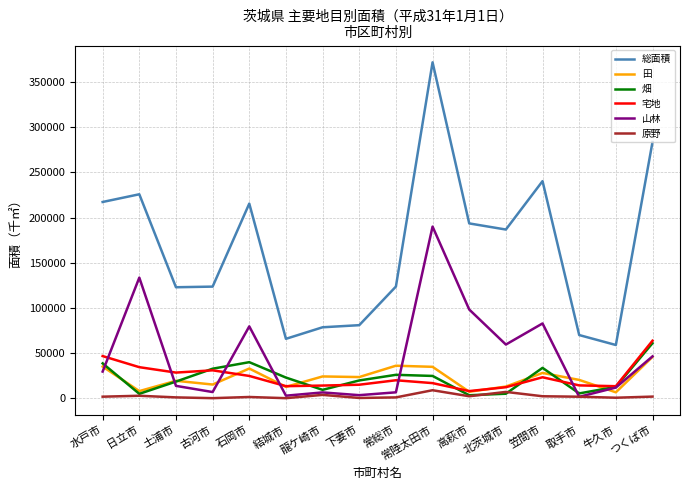

True or false: 宅地 and 原野 intersect in this chart.

False